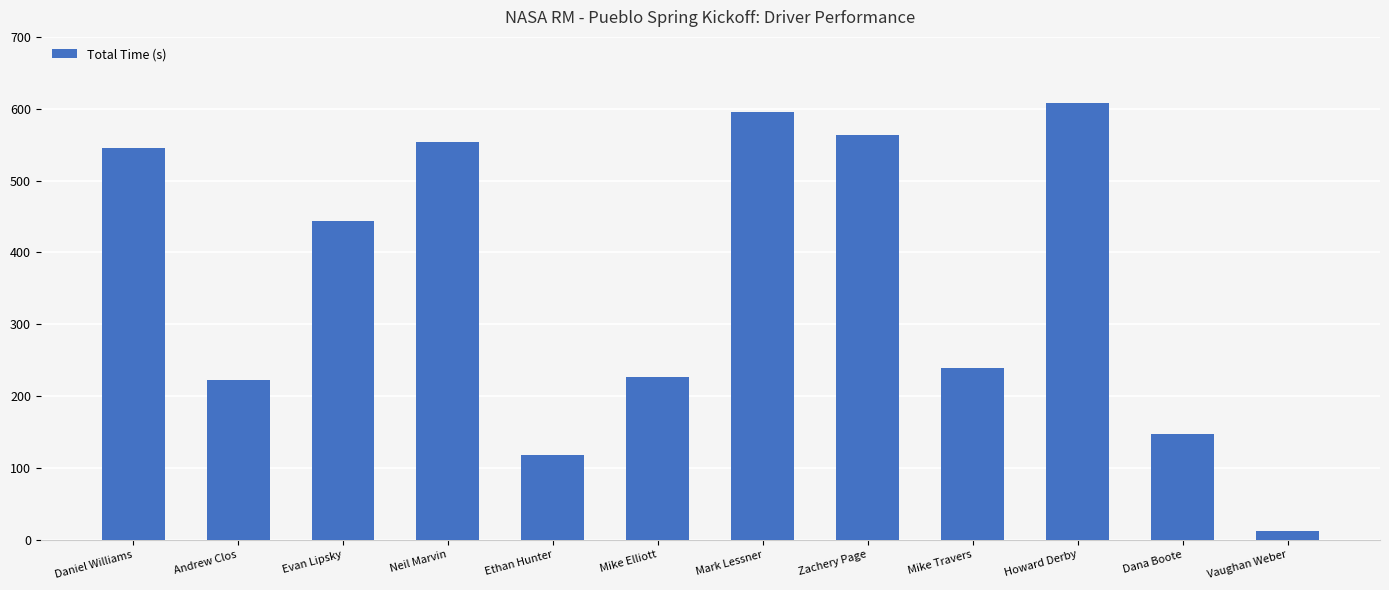

At which category does the chart reach its minimum across all series?

Vaughan Weber